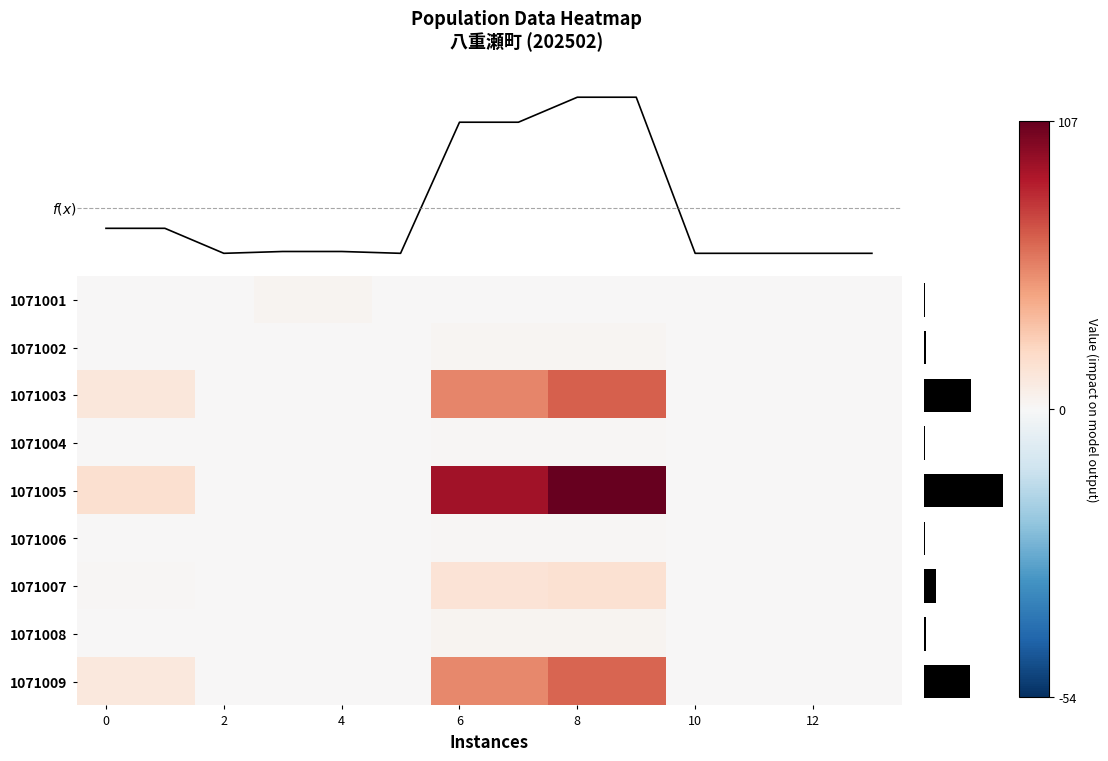

Between 0 and 8, which series saw the biggest shift?

1071005